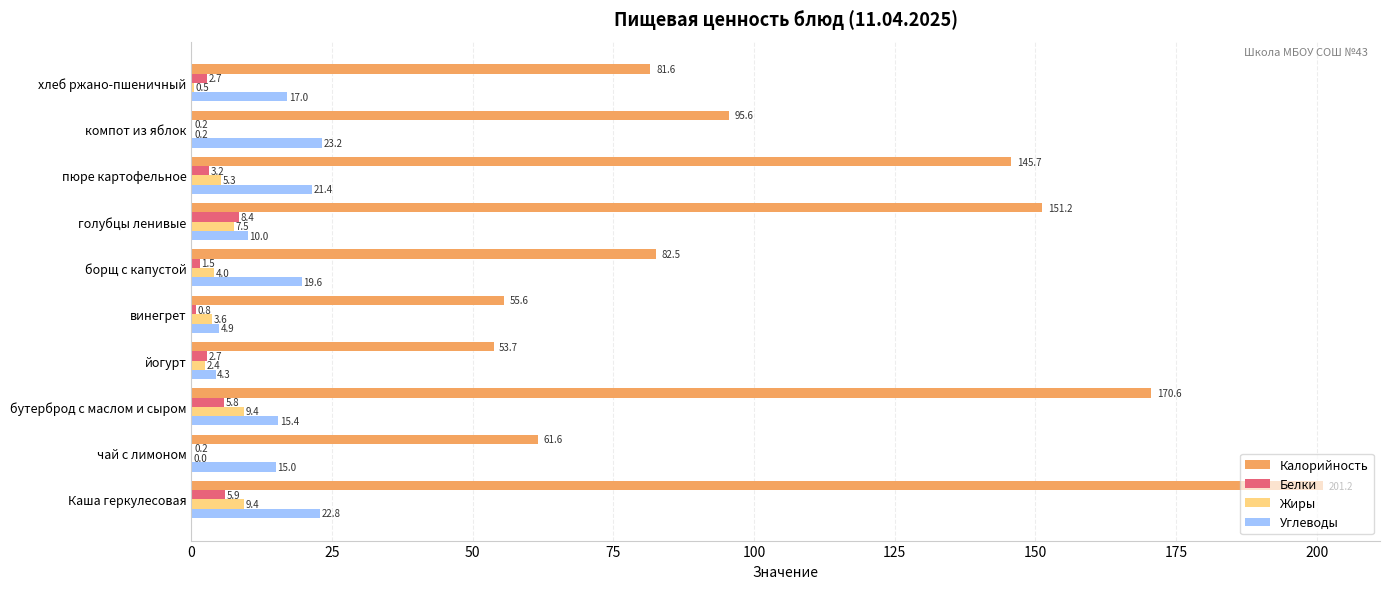

What is the sum of all Углеводы values?

153.6